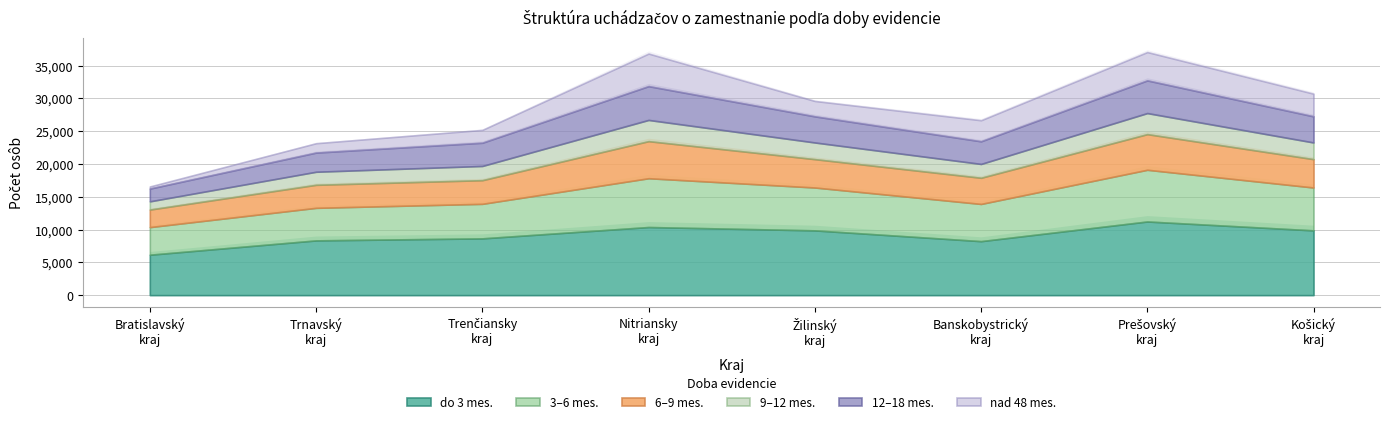

Which category has the lowest value across all series?

Bratislavský kraj